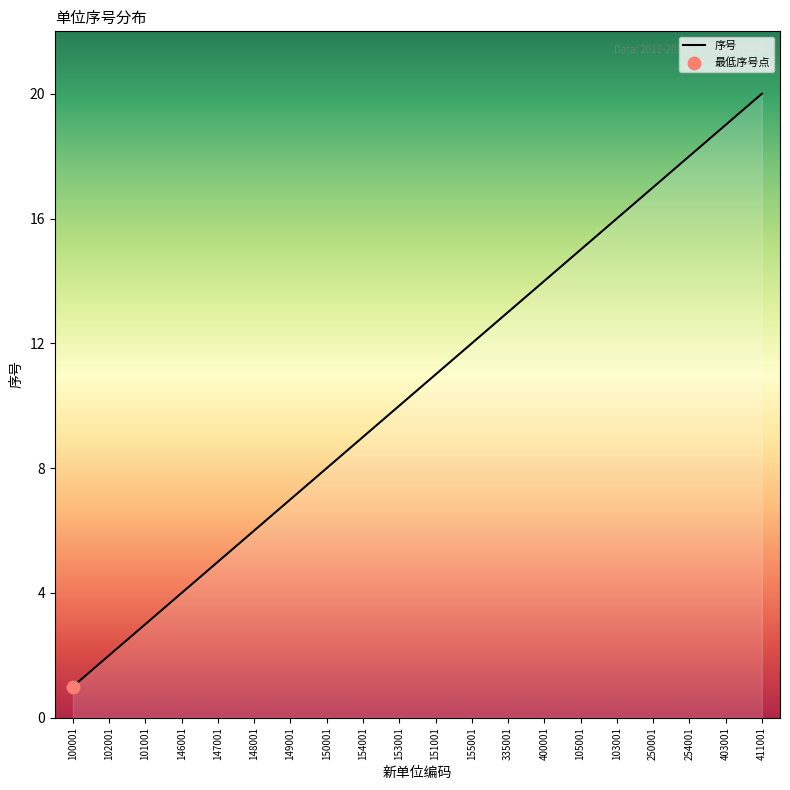

Approximately how many times larger is the value at 400001 compared to 146001?

3.5